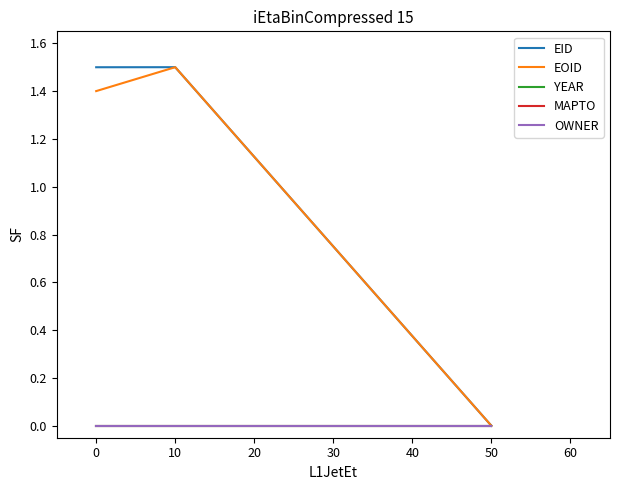

List the series in order of their peak value, highest first.

EID, EOID, YEAR, MAPTO, OWNER